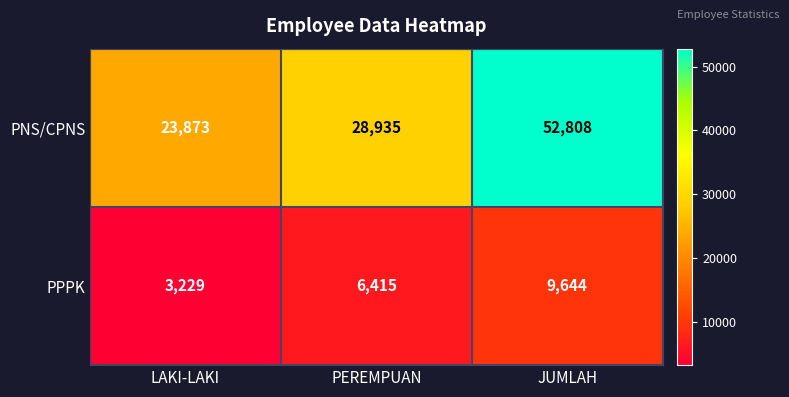

Between LAKI-LAKI and JUMLAH, which series saw the biggest shift?

PNS/CPNS